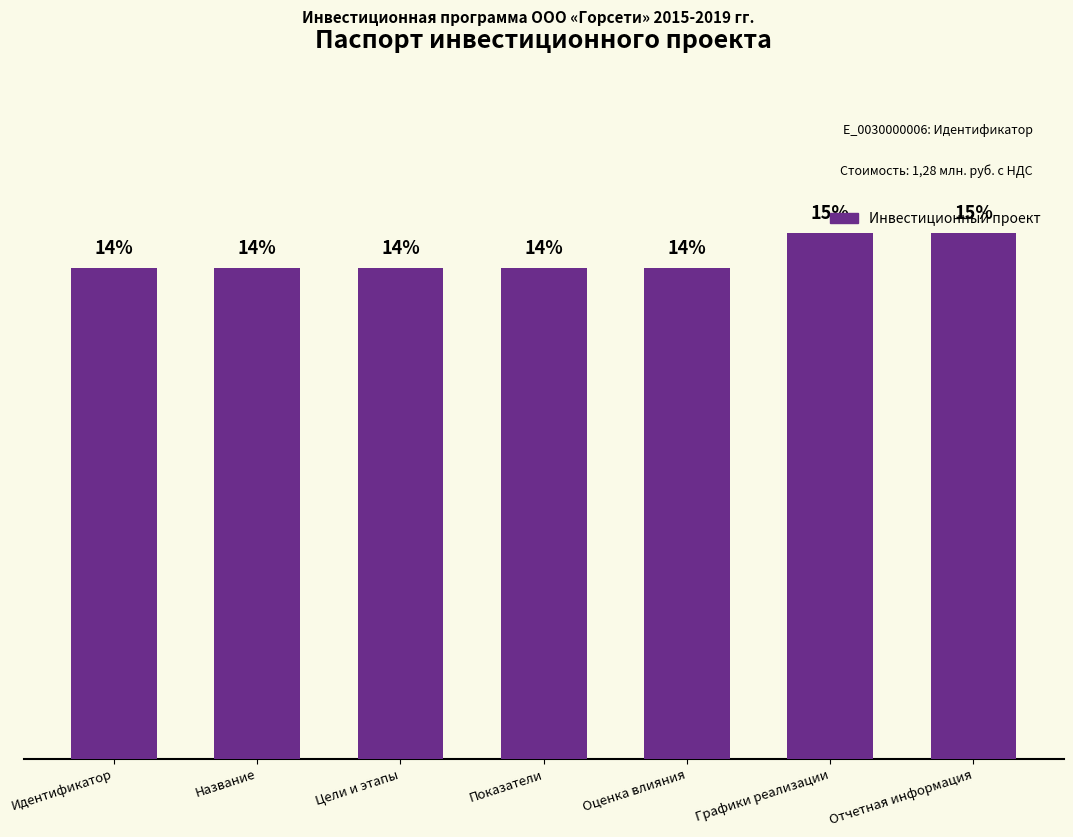

What is the label of the 5th bar from the right?

Цели и этапы